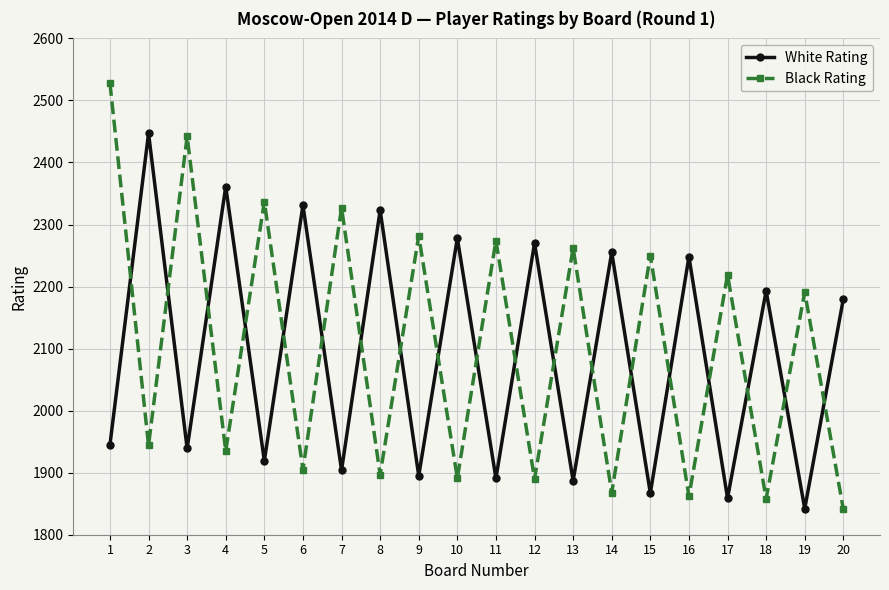

What is the value of the White Rating point at the 20th from the left?

2180